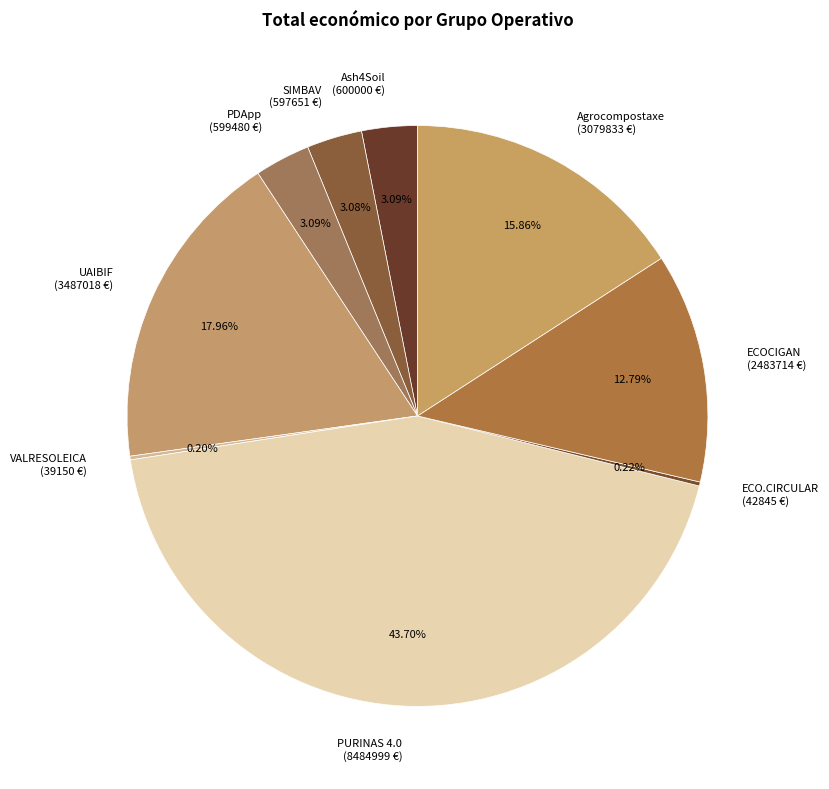

What is the ratio of the value at ECOCIGAN (2483714 €) to the value at SIMBAV (597651 €)?

4.2